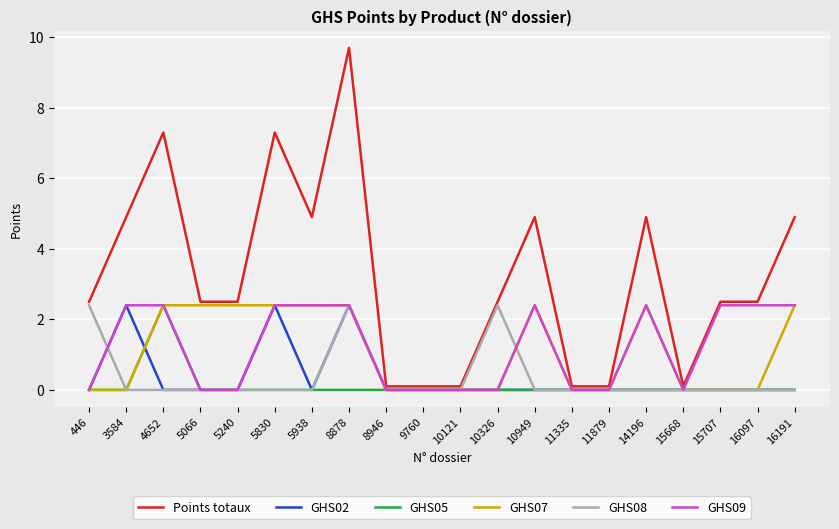

Which series has the widest spread of values?

Points totaux